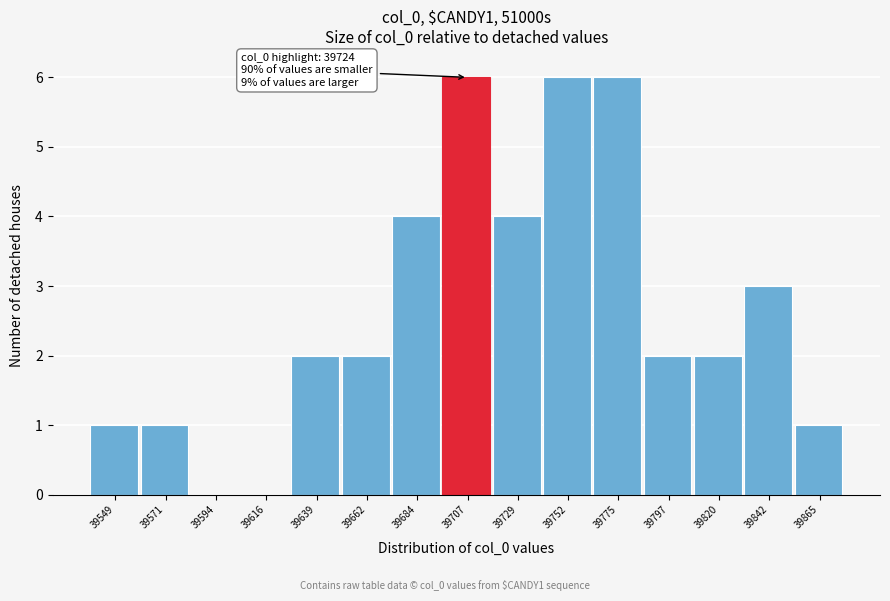

Reading left to right, extract all data points from this chart.

39549=1	39571=1	39594=0	39616=0	39639=2	39662=2	39684=4	39707=6	39729=4	39752=6	39775=6	39797=2	39820=2	39842=3	39865=1